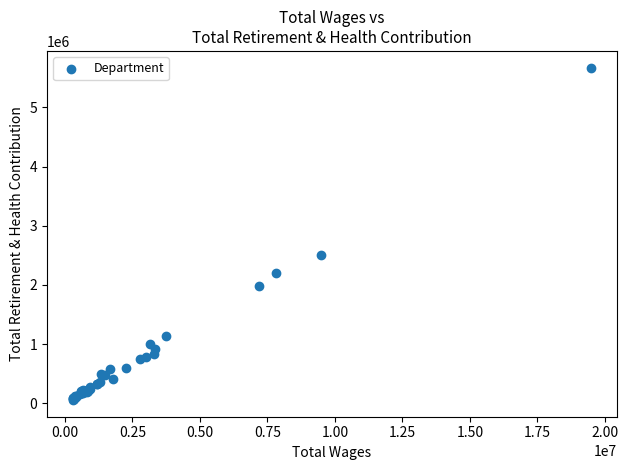

What Y value in the scatter plot is closest to 2863632?

2498008